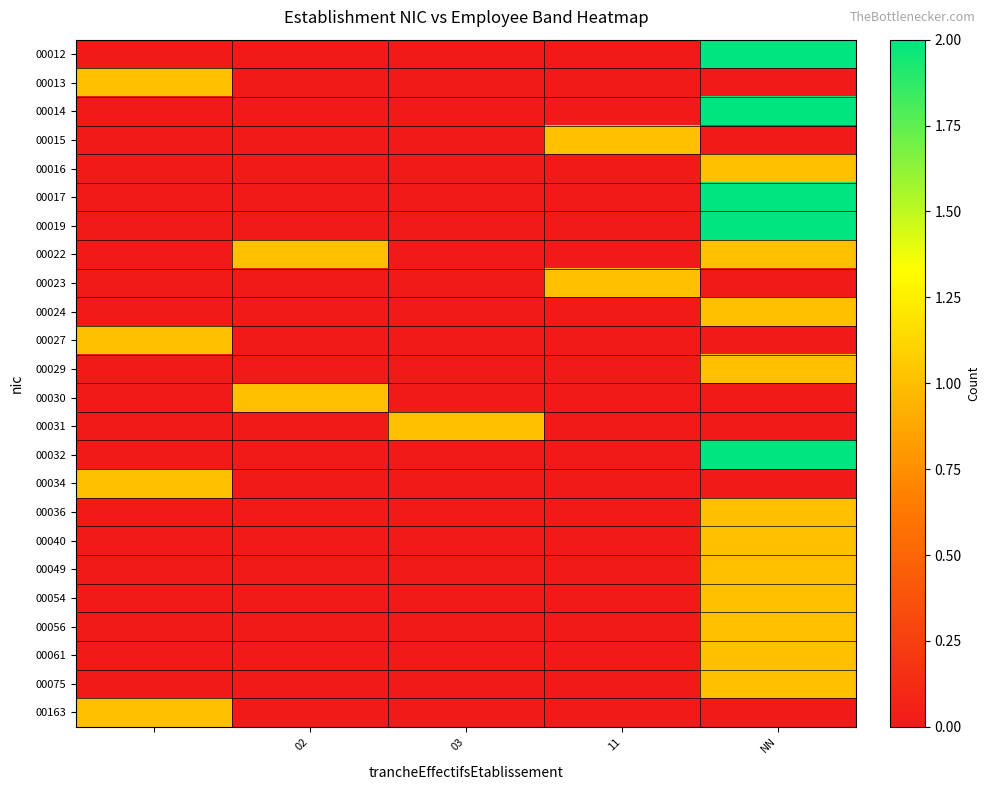

How many categories are shown in the chart?

5